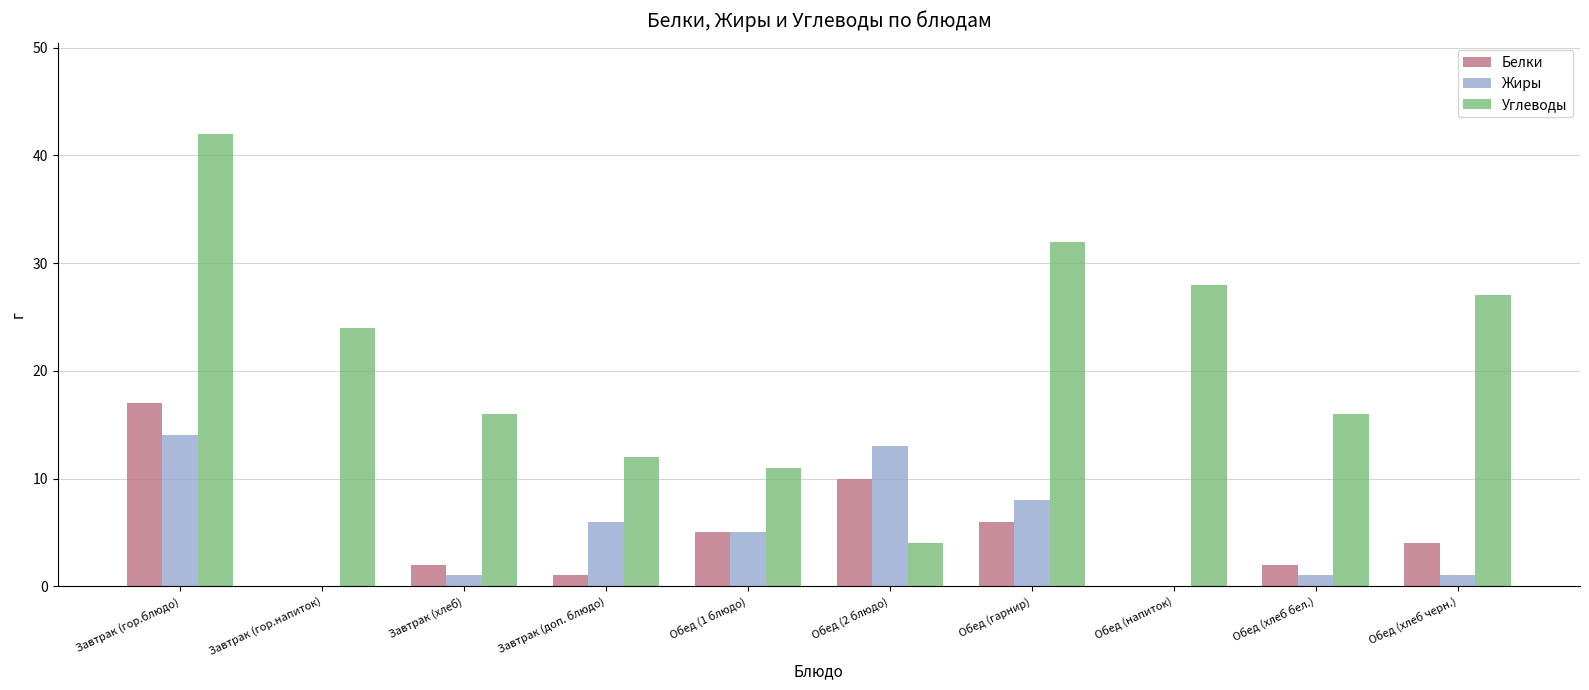

Is the value of Жиры at Обед (2 блюдо) greater than the value of Белки at Обед (гарнир)?

Yes